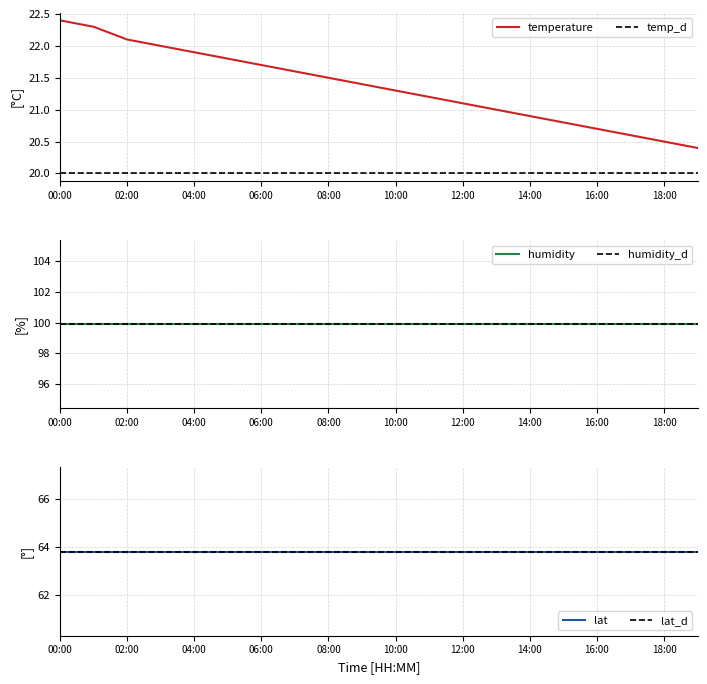

List the series in order of their peak value, lowest first.

temperature, lat, humidity